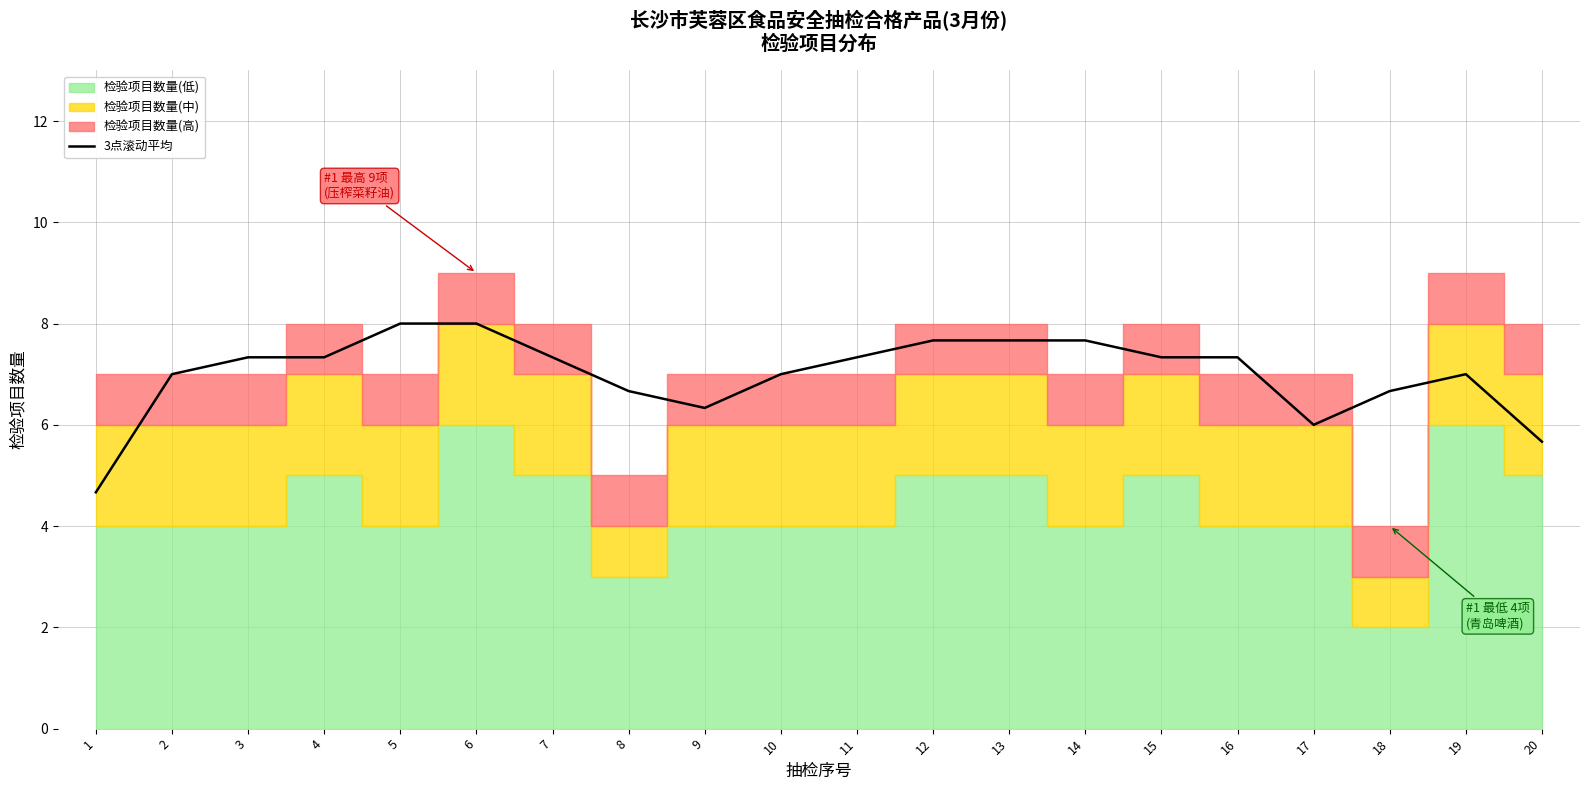

Which category has the lowest value across all series?

1